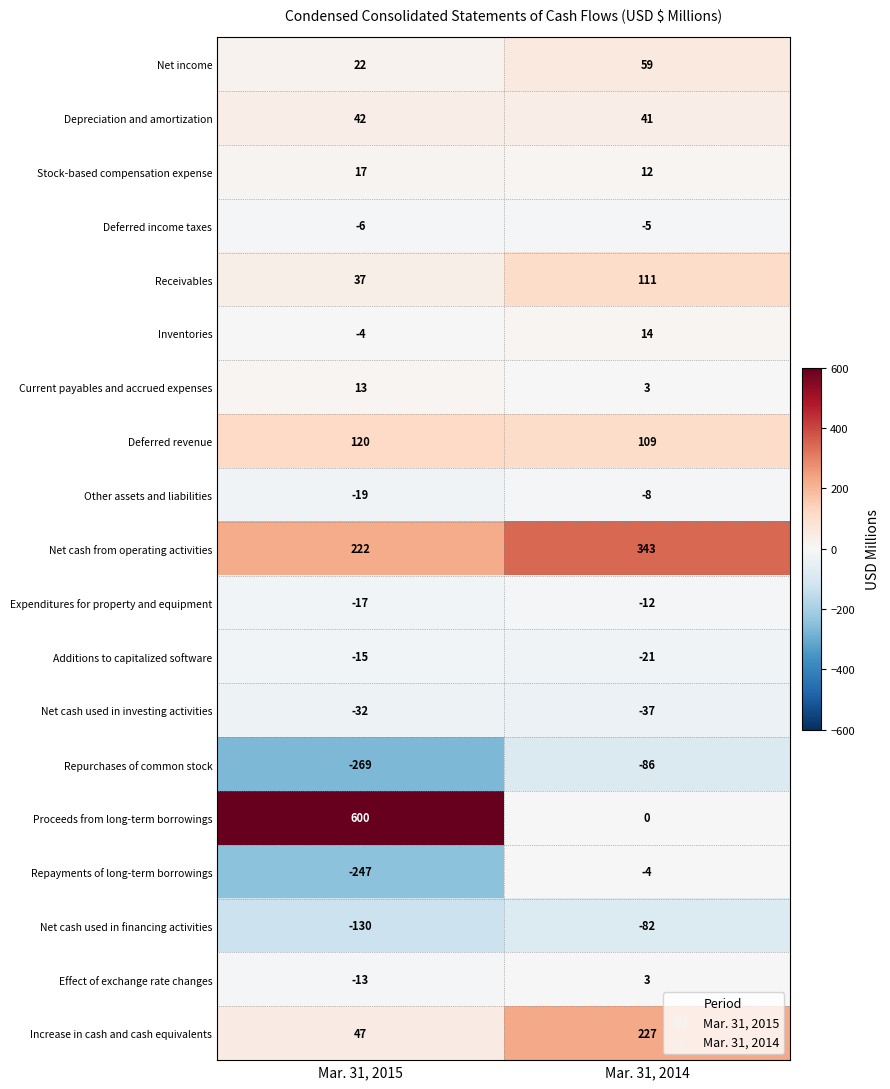

Is it true that Stock-based compensation expense equals 4 at Mar. 31, 2014?

False